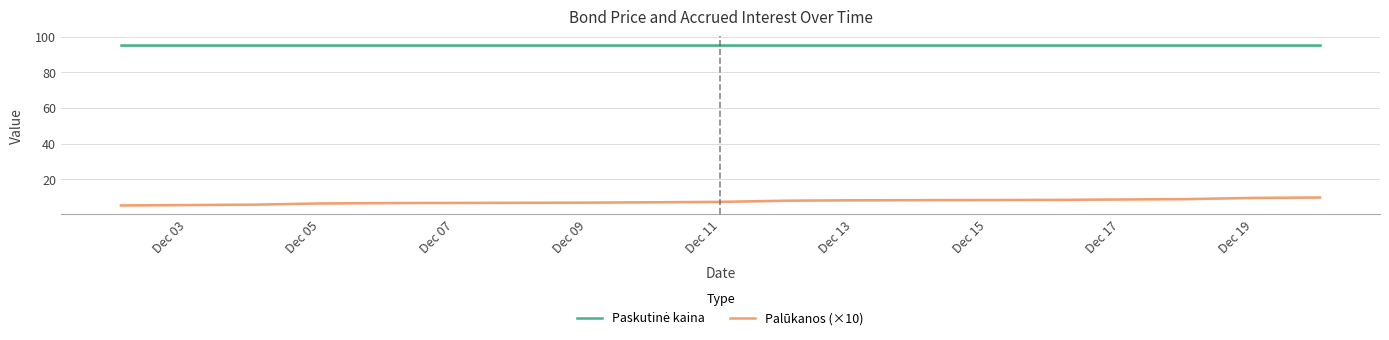

Reading left to right, transcribe all the data shown in this chart.

Paskutinė kaina: 95.1	95.1	95.1	95.1	95.1	95.1	95.1	95.1	95.1	95.1	95.1	95.1	95.1	95.1	95.1
Palūkanos (×10): 5.3	5.6	5.8	6.4	6.7	6.9	7.1	7.3	8.0	8.2	8.4	8.7	8.9	9.6	9.8